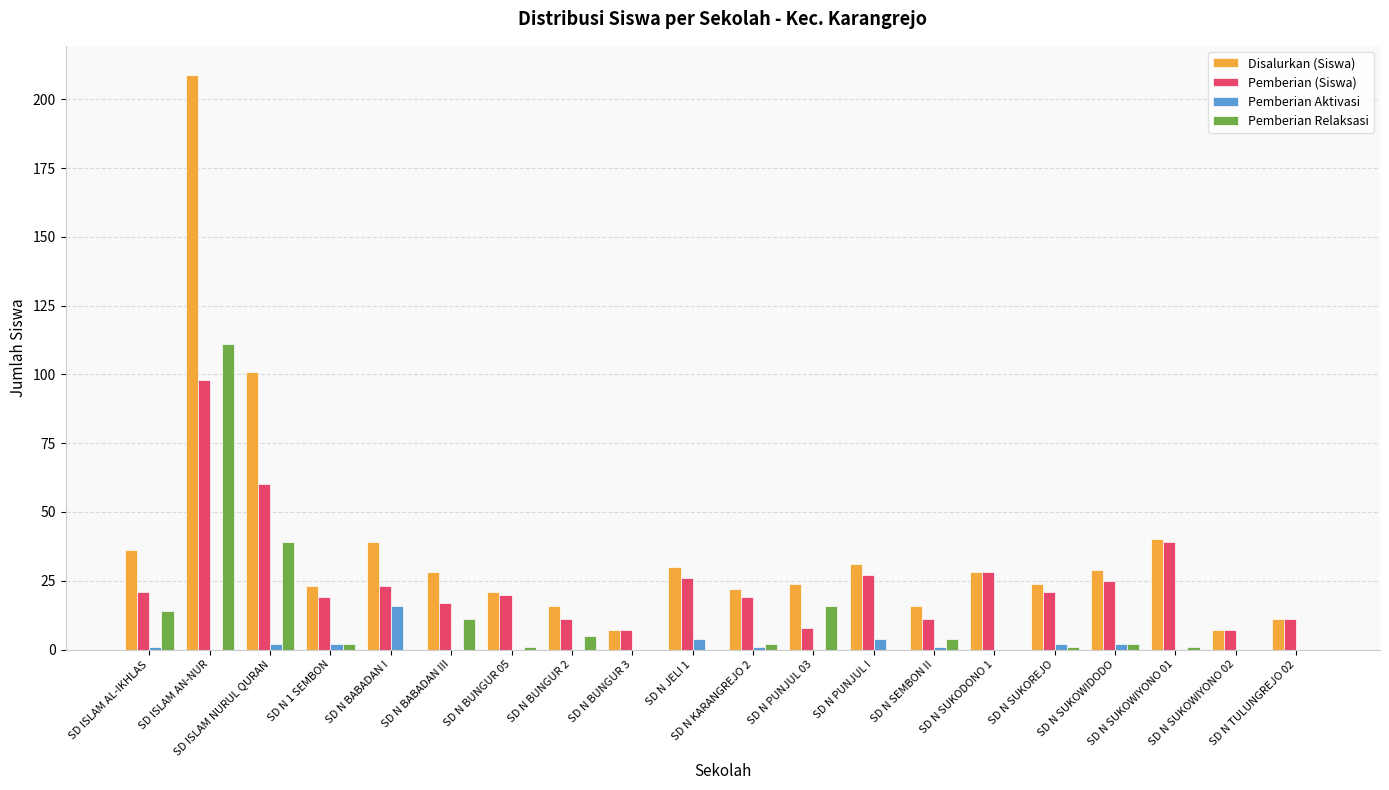

What is the maximum value shown in the chart?

209